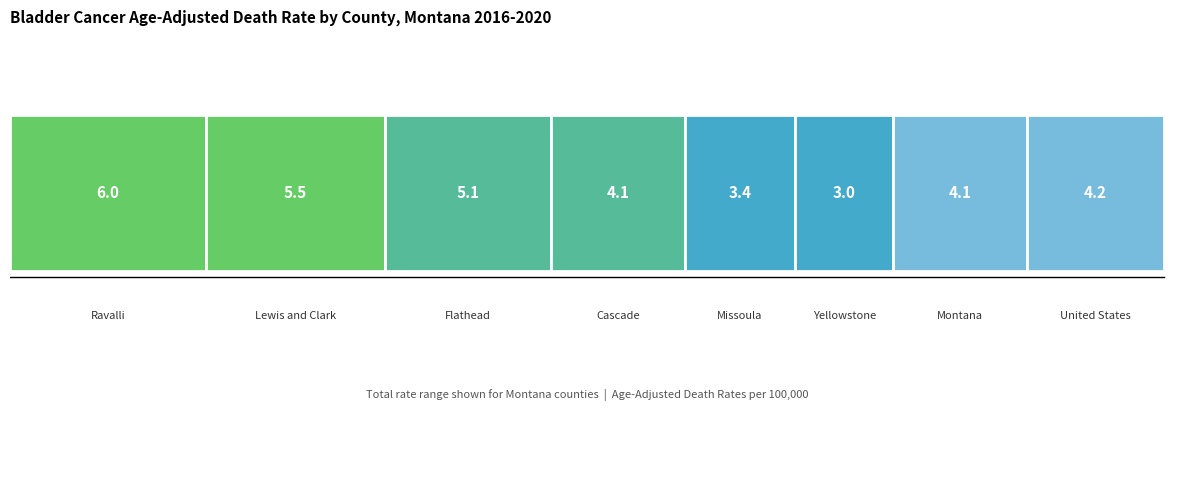

What is the smallest value displayed?

3.0